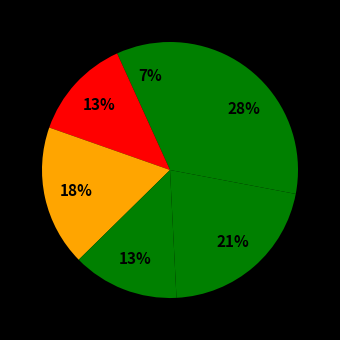

Count the number of slices in the pie.

6